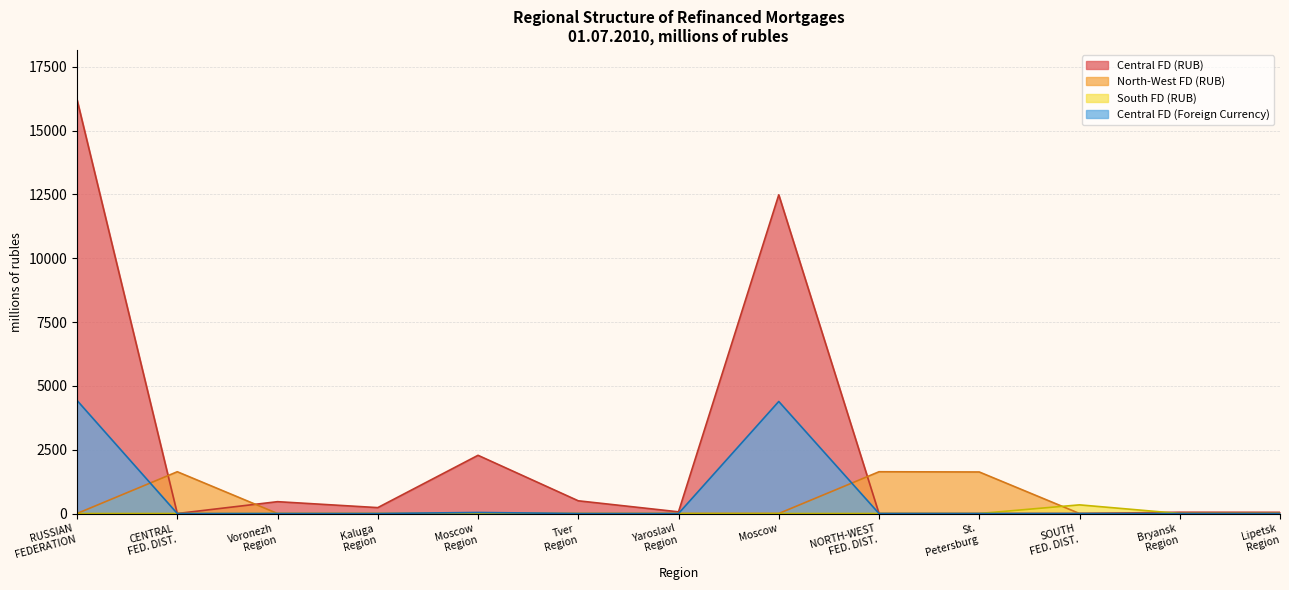

How many lines are shown in the chart?

4